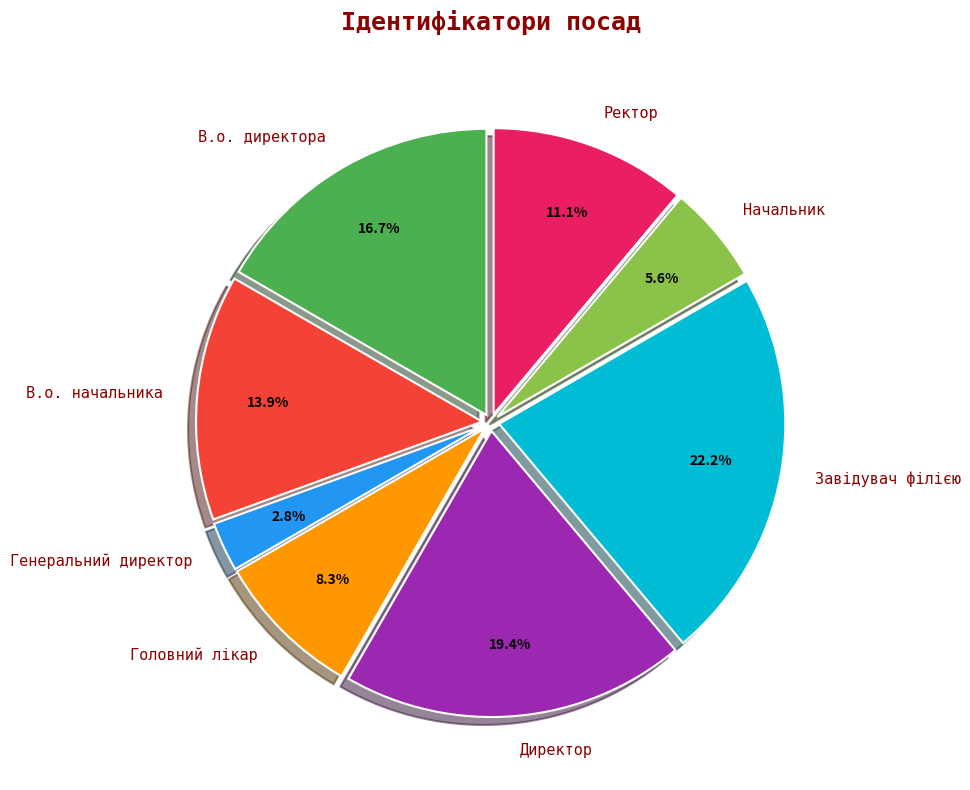

To the nearest percent, what portion does Завідувач філією represent?

22%